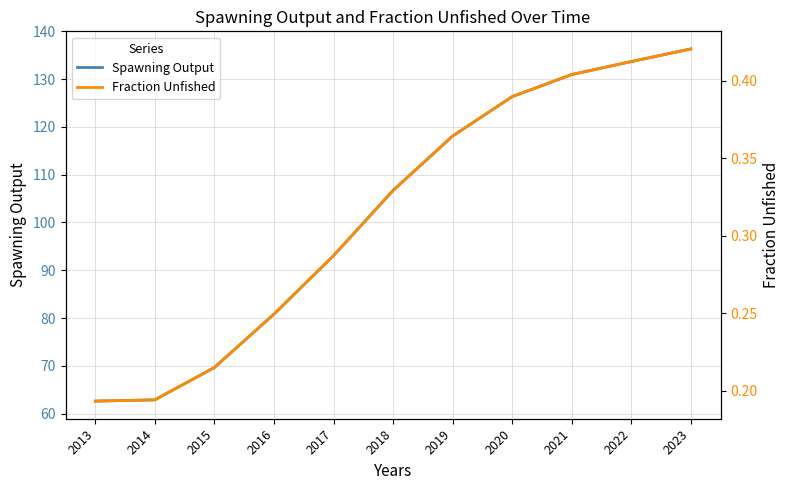

What is the spread (max minus min) of values at 2015?

69.4